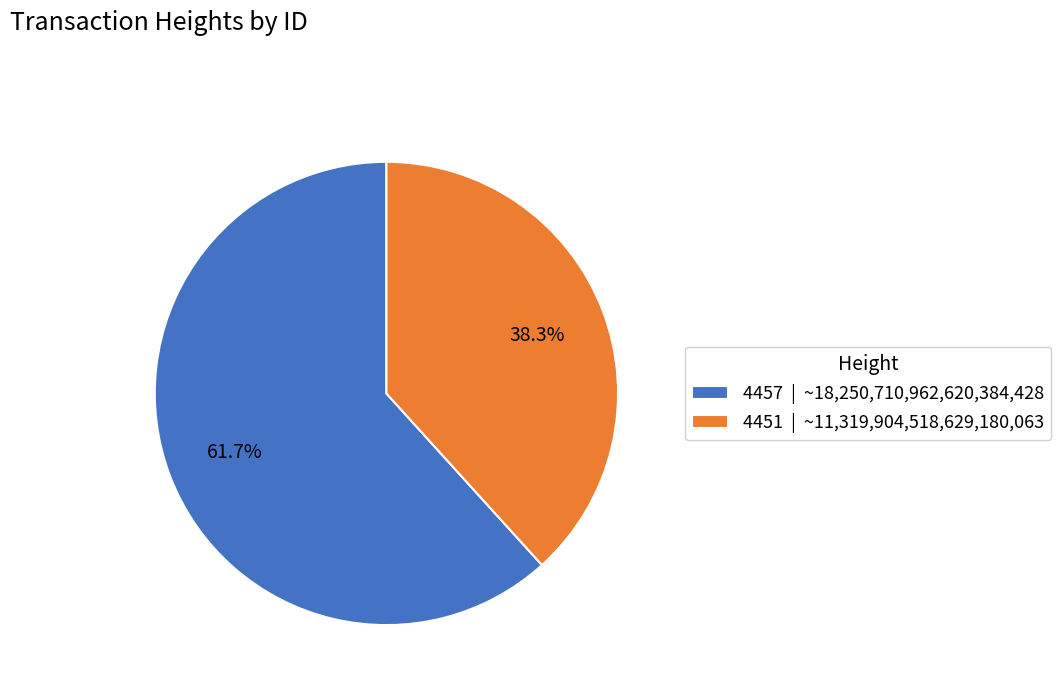

Is 4457 the majority of the pie?

Yes